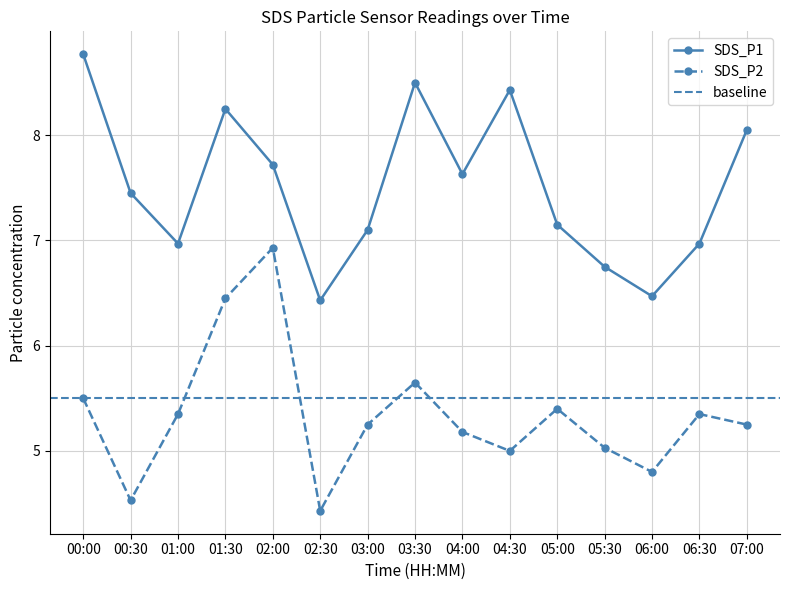

How many data points does each series have?

15